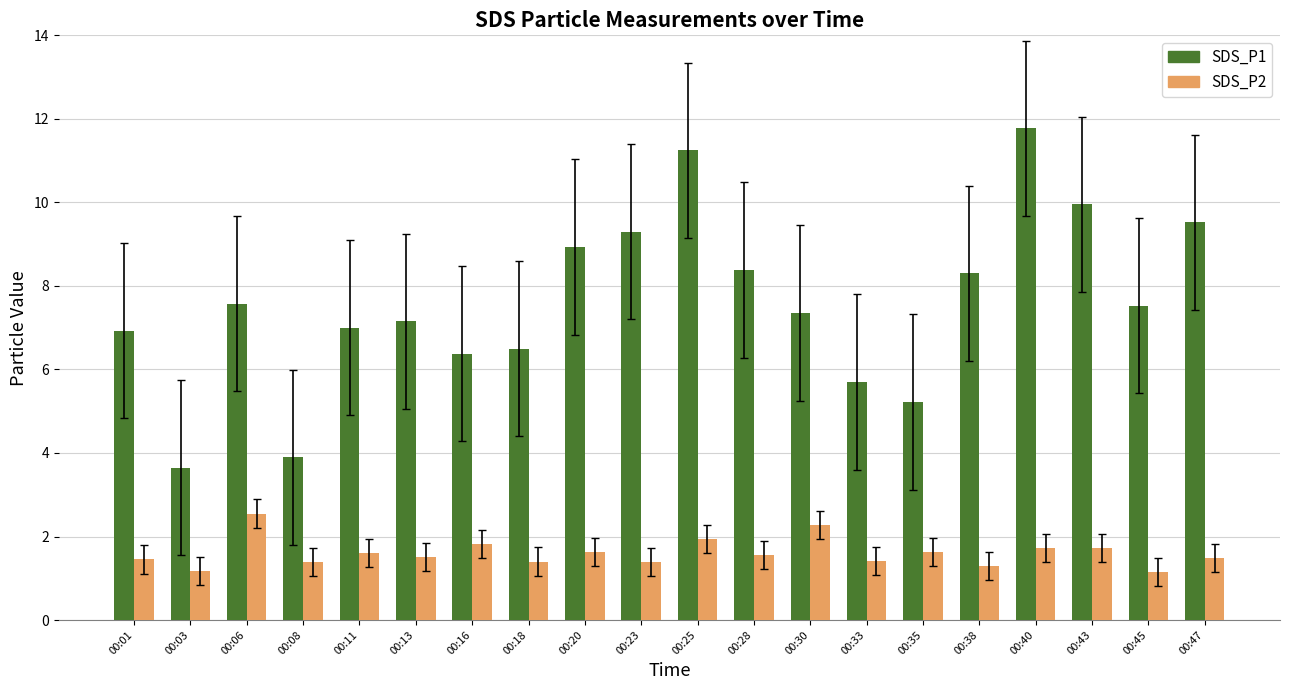

The value of SDS_P1 at 00:20 is 4.1. True or false?

False